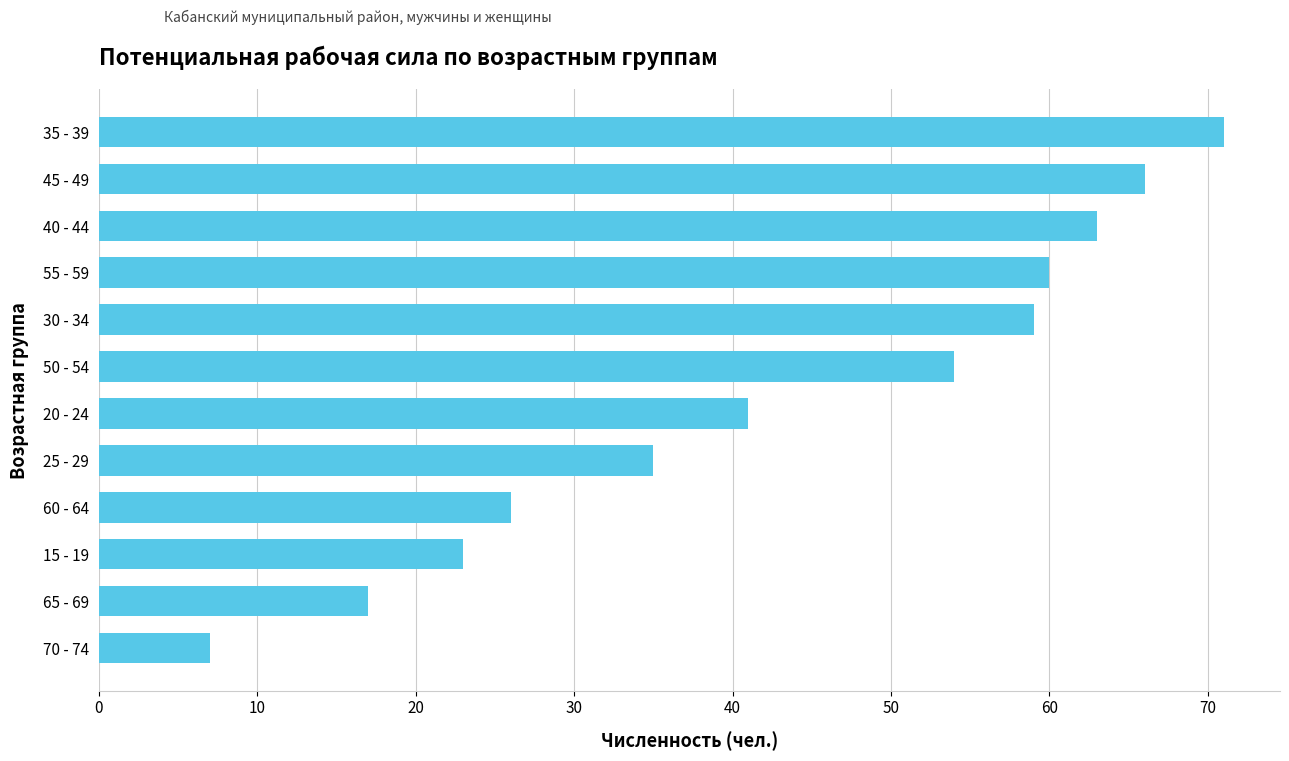

Count the number of categories in the chart.

12